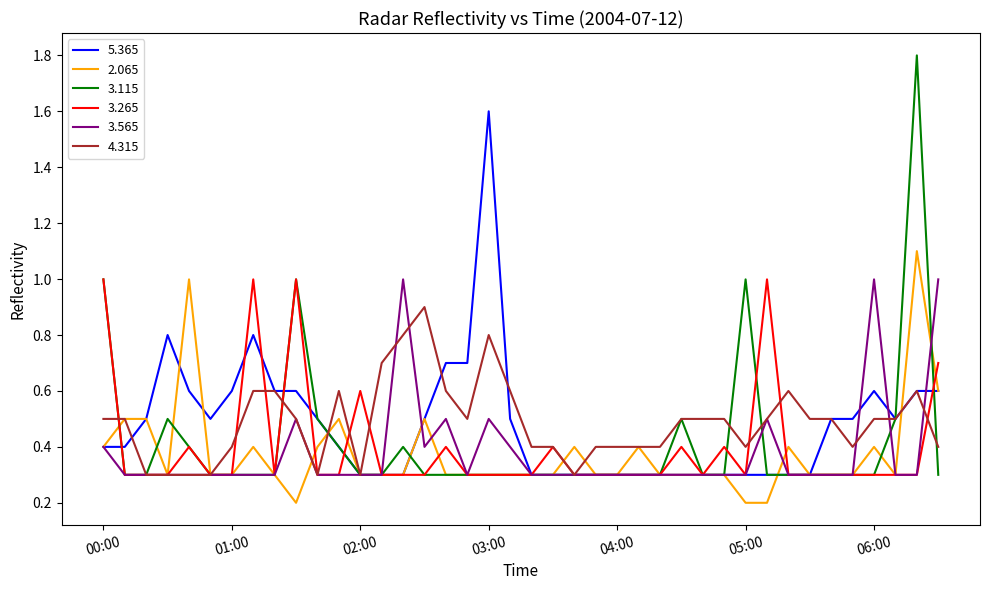

What is the average value of the 4.315 series?

0.5